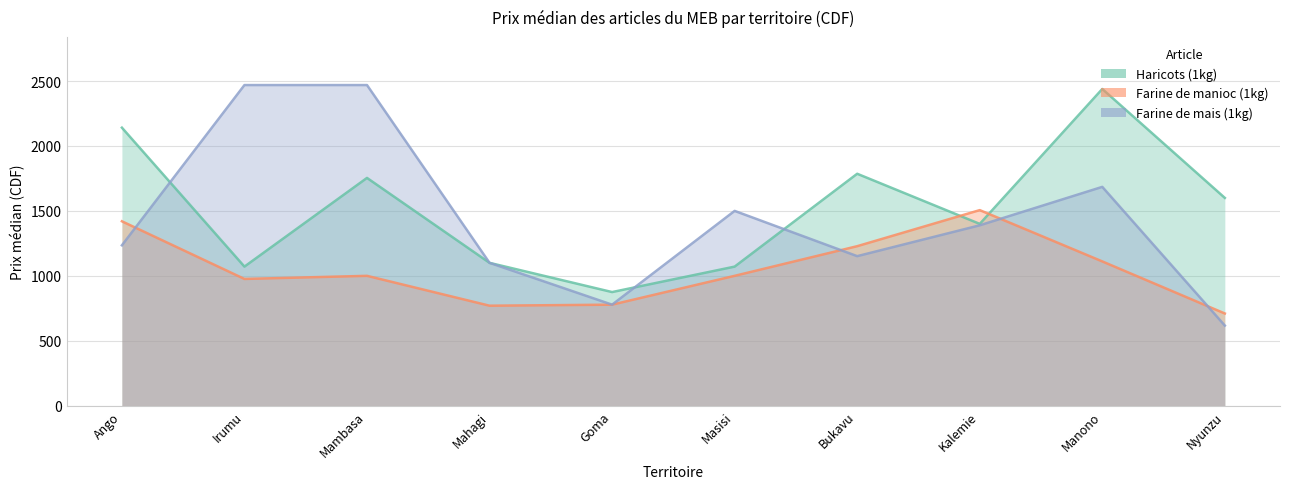

Rank the series by their average value, from lowest to highest.

Farine de manioc (1kg), Farine de mais (1kg), Haricots (1kg)